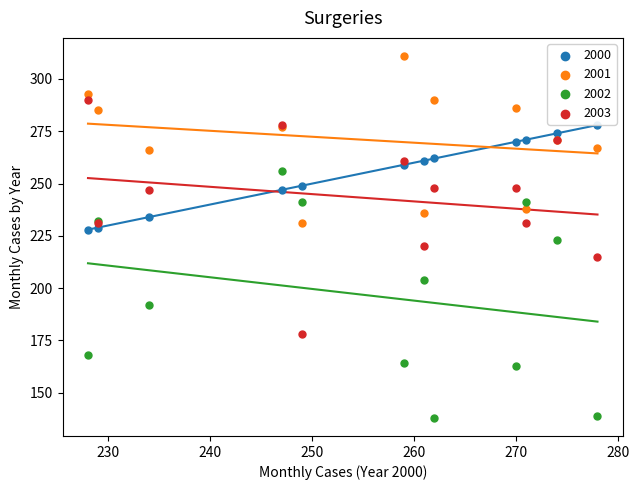

What are all the series names shown in the legend?

2000, 2001, 2002, 2003